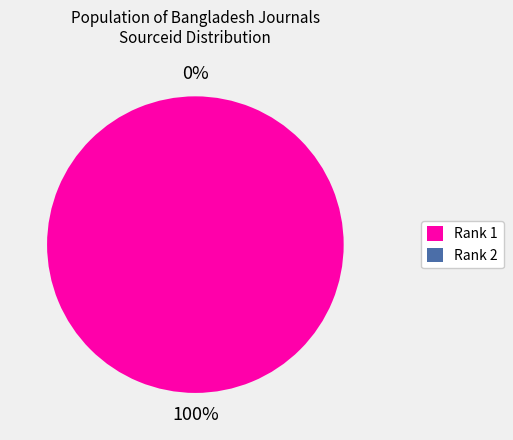

Which slice is the largest?

Rank 1